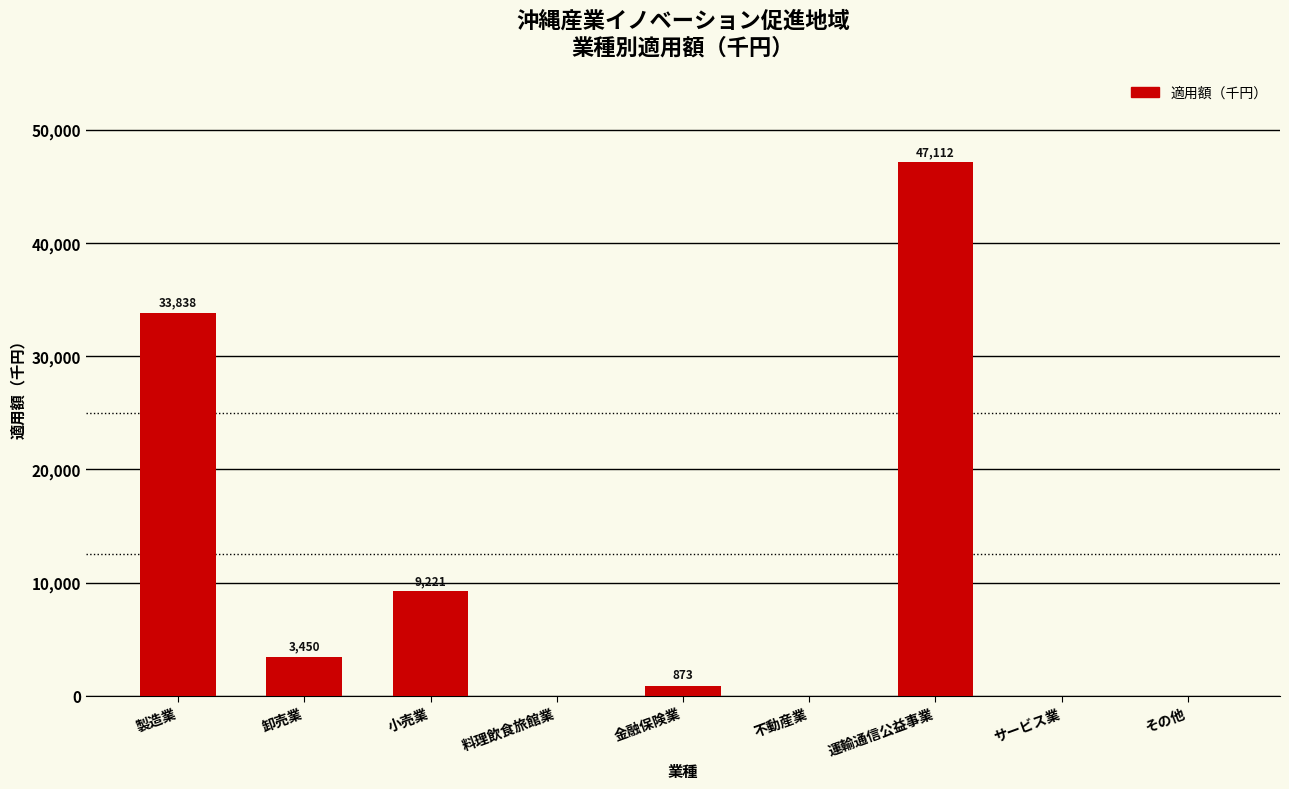

What is the maximum value shown in the chart?

47112